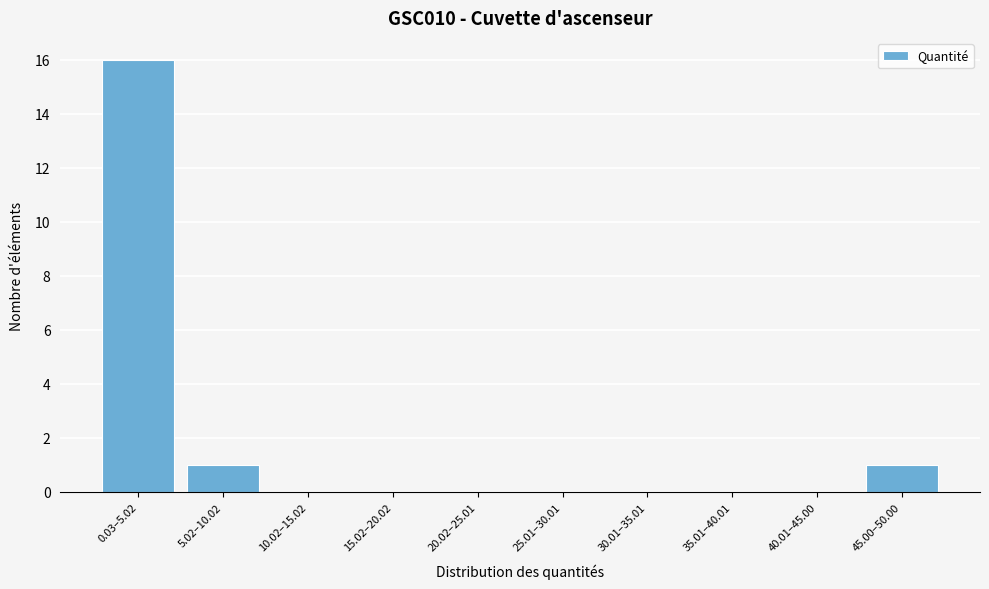

Reading left to right, what are all the values shown in this chart?

0.03–5.02=16	5.02–10.02=1	10.02–15.02=0	15.02–20.02=0	20.02–25.01=0	25.01–30.01=0	30.01–35.01=0	35.01–40.01=0	40.01–45.00=0	45.00–50.00=1